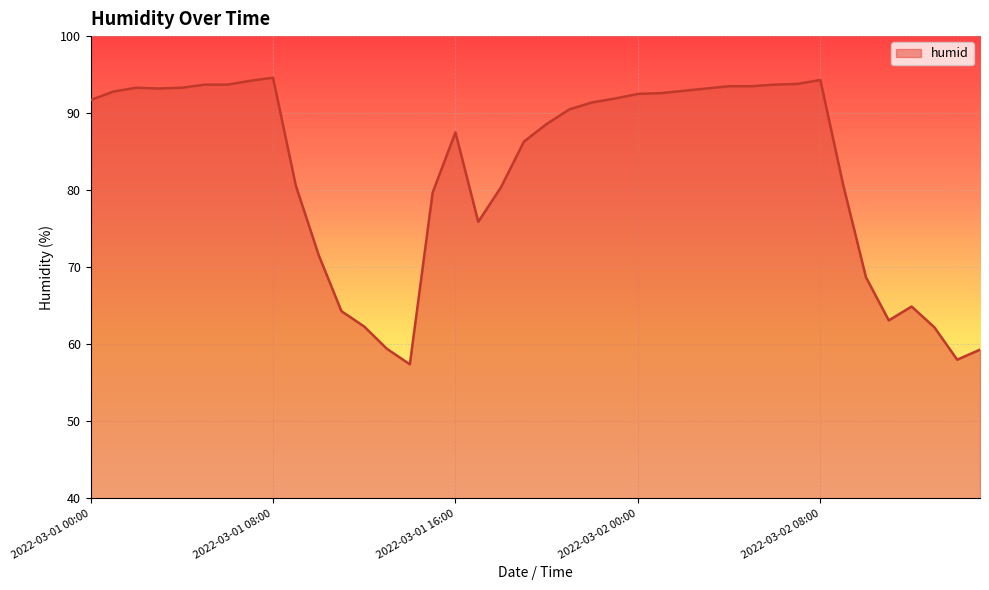

Does the chart have visible grid lines?

Yes